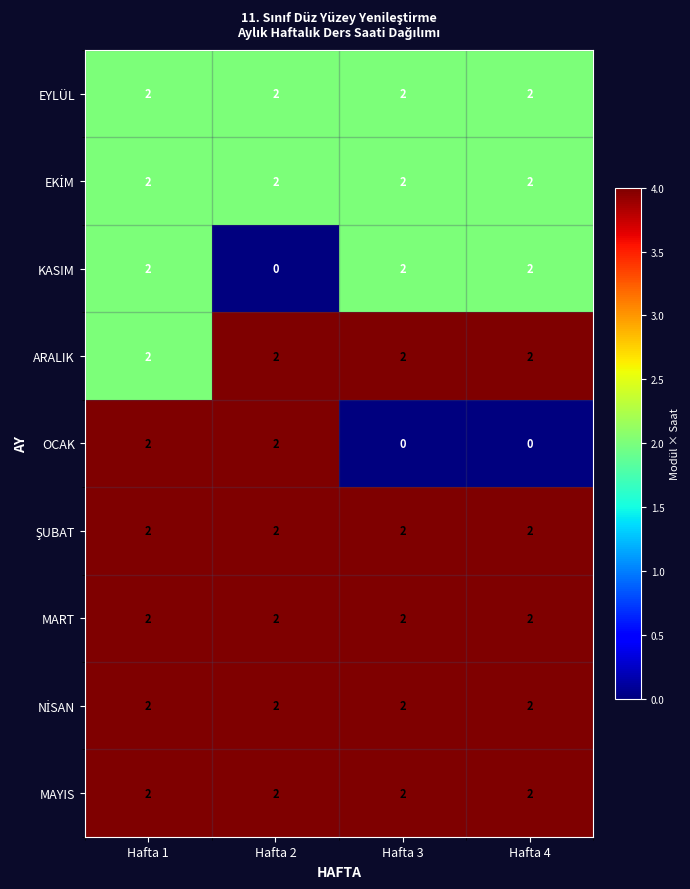

Count the KASIM values in the range 2 to 3.

3